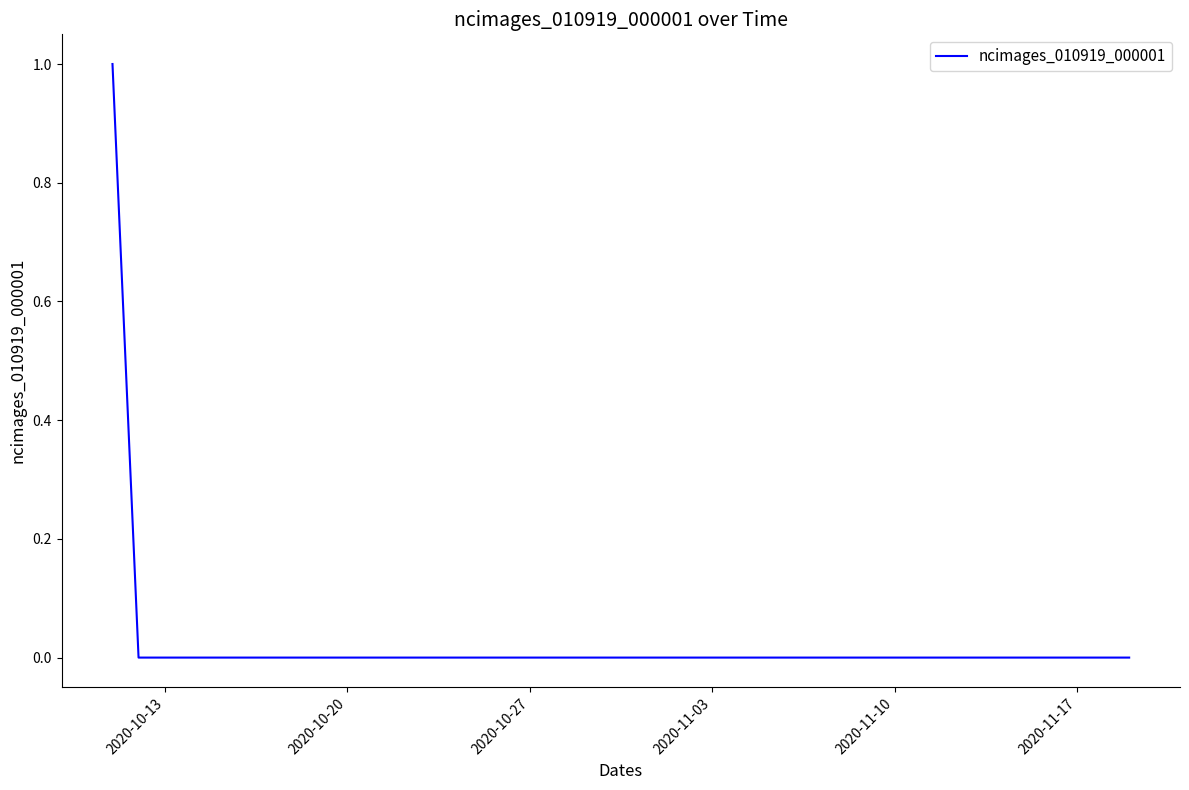

How many lines are shown in the chart?

1